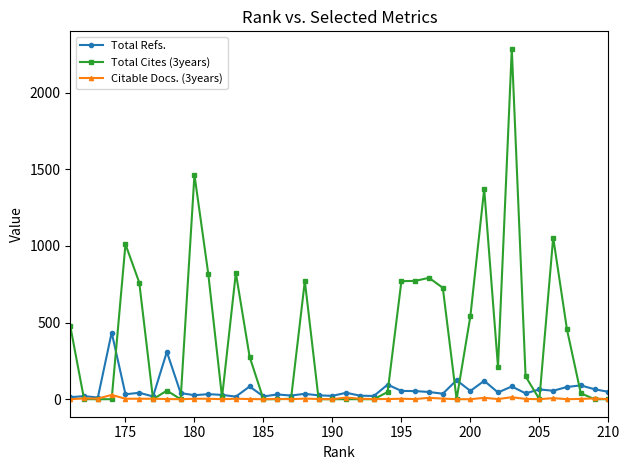

What is the greatest value displayed?

2286